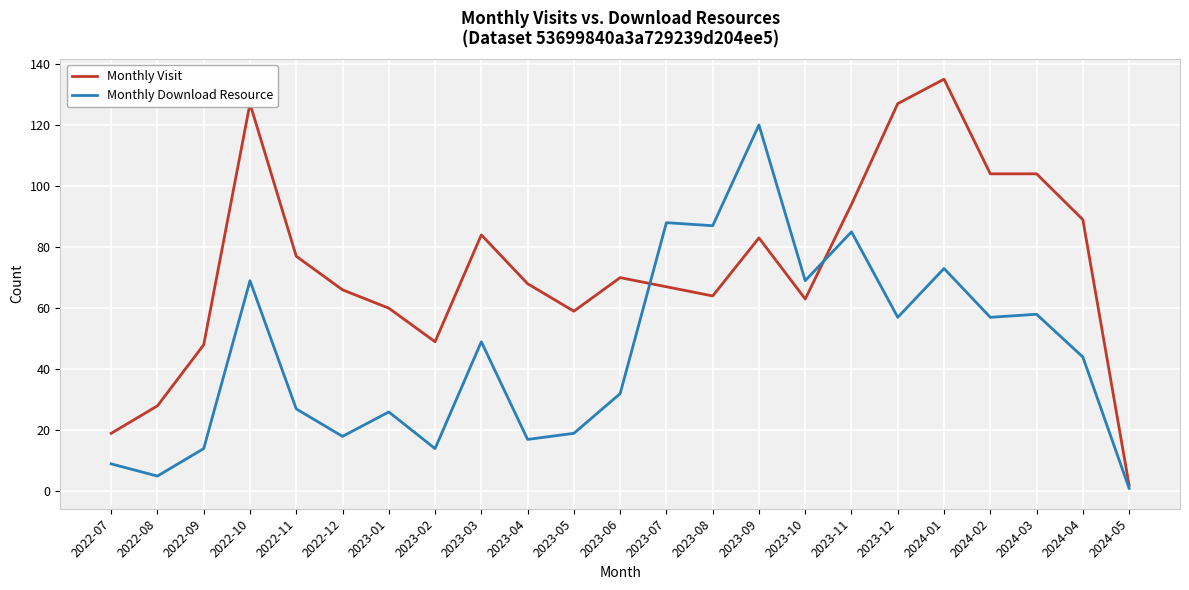

Where does the Monthly Download Resource series first go above 44?

2022-10